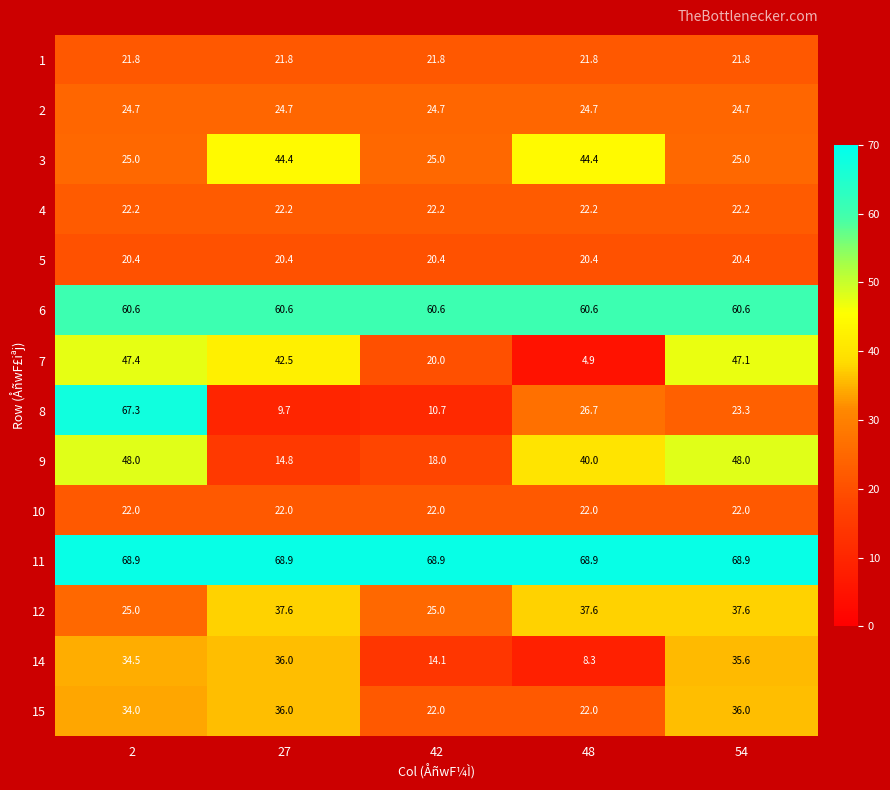

Is it true that 6 equals 60.6 at 54?

True